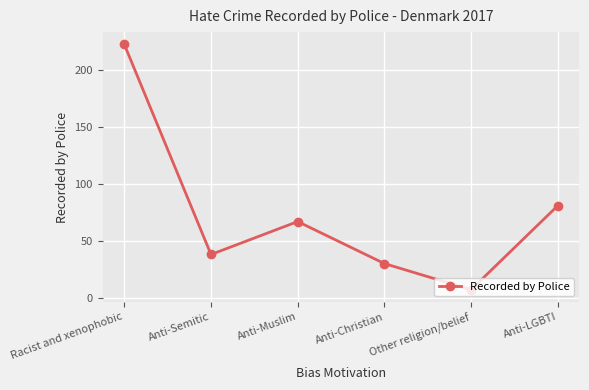

Reading left to right, extract all data points from this chart.

223	38	67	30	7	81